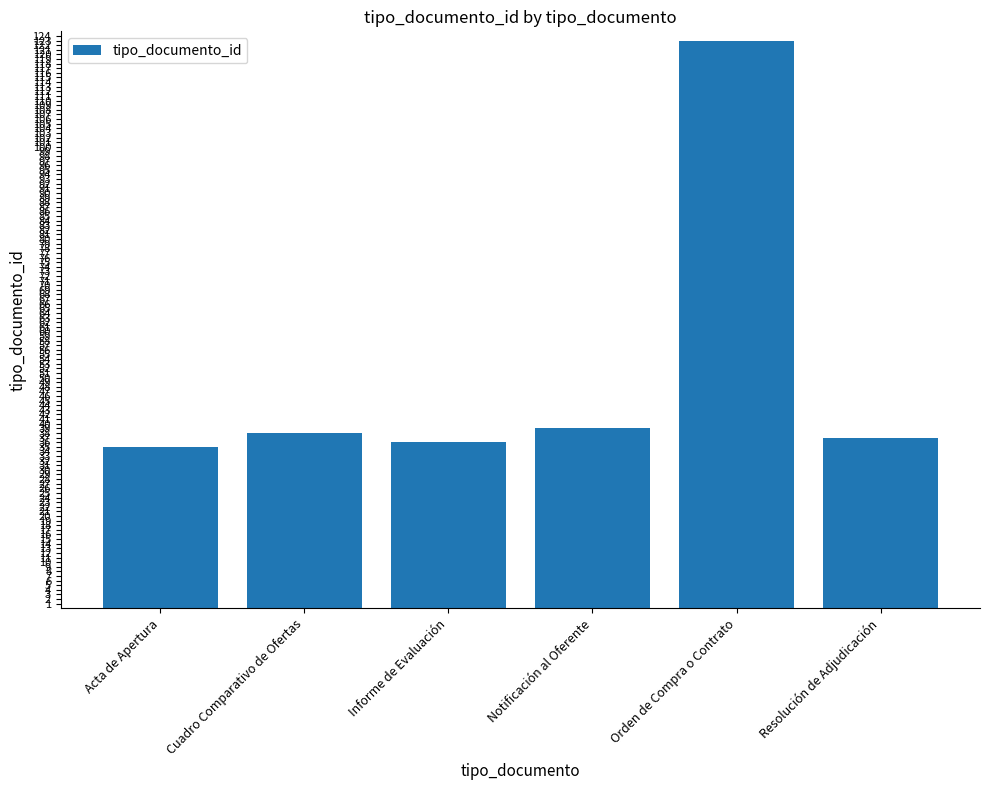

Read the value at Resolución de Adjudicación.

37